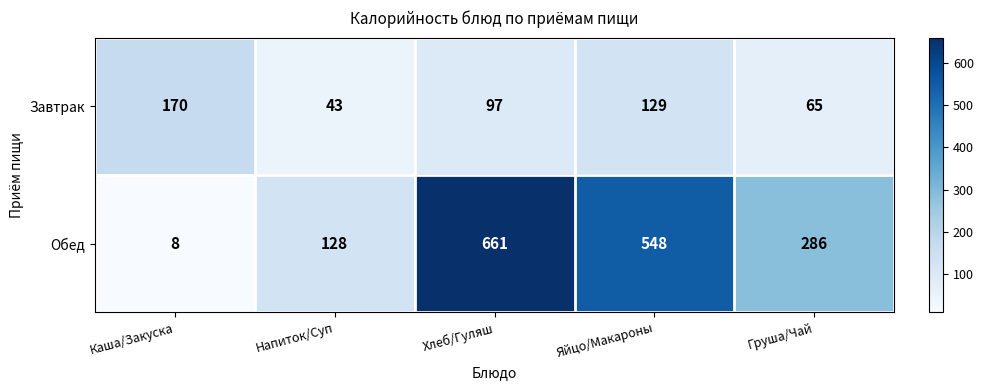

What is the approximate value of Завтрак at Напиток/Суп?

43